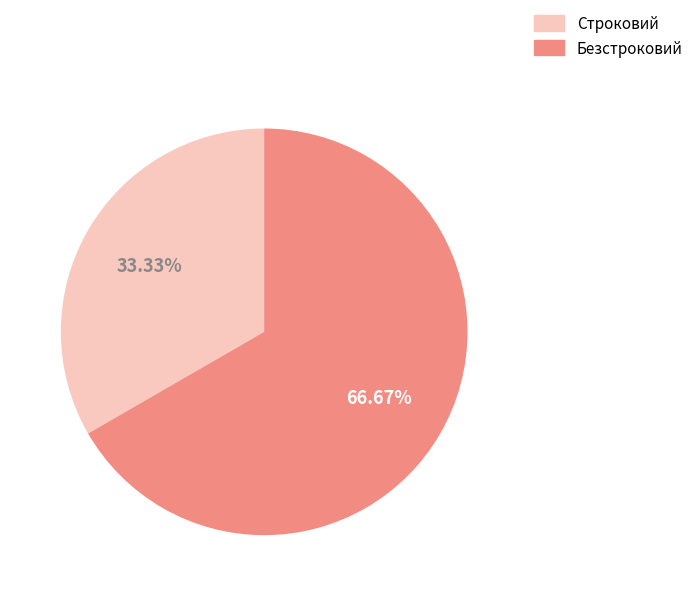

Which category has the smallest portion of the pie?

Строковий